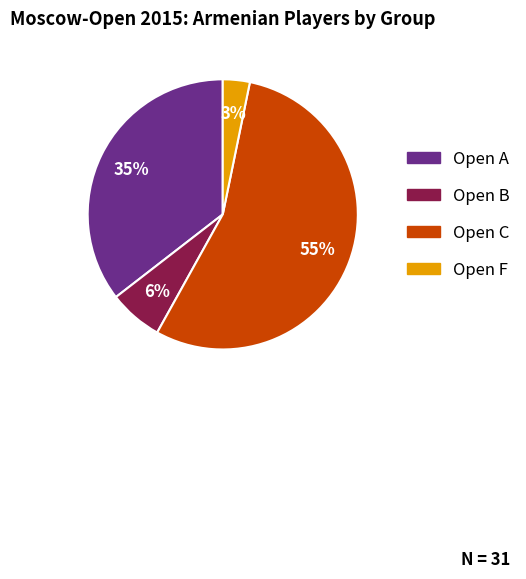

Combined, do Open C and Open F account for over 50%?

Yes